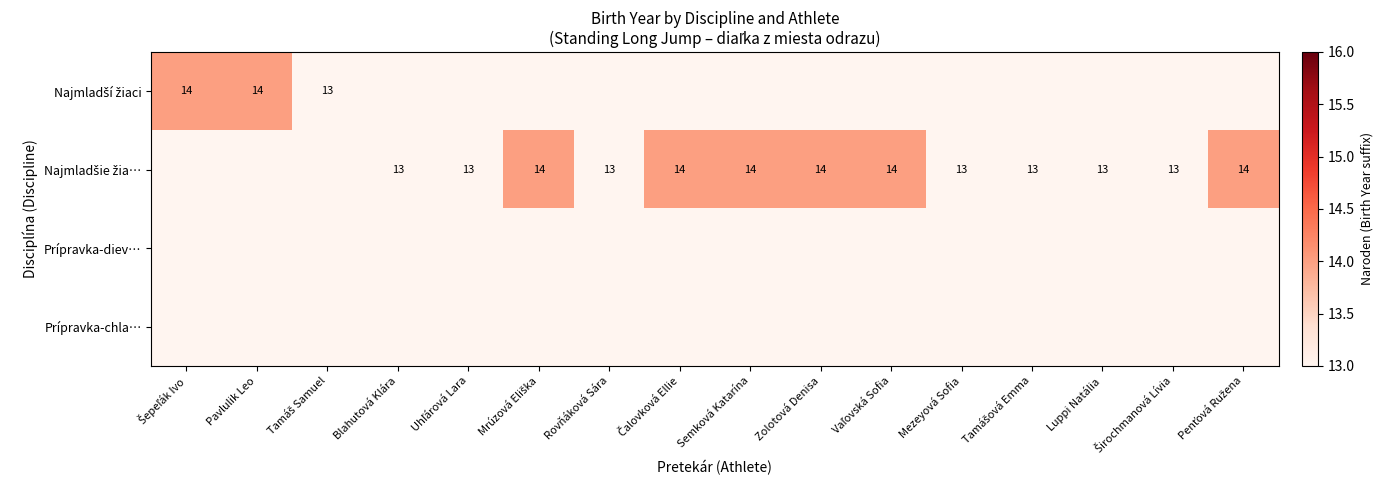

The Prípravka-chla… series shows 0 at Zolotová Denisa. True or false?

True